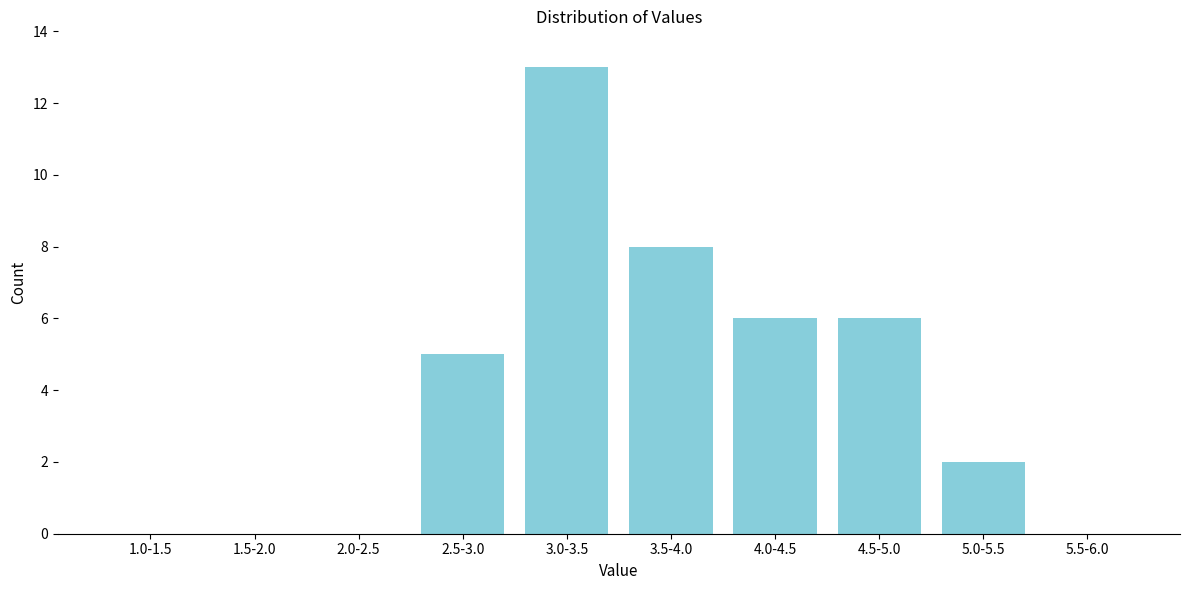

Reading right to left, extract all data points from this chart.

5.5-6.0=0	5.0-5.5=2	4.5-5.0=6	4.0-4.5=6	3.5-4.0=8	3.0-3.5=13	2.5-3.0=5	2.0-2.5=0	1.5-2.0=0	1.0-1.5=0